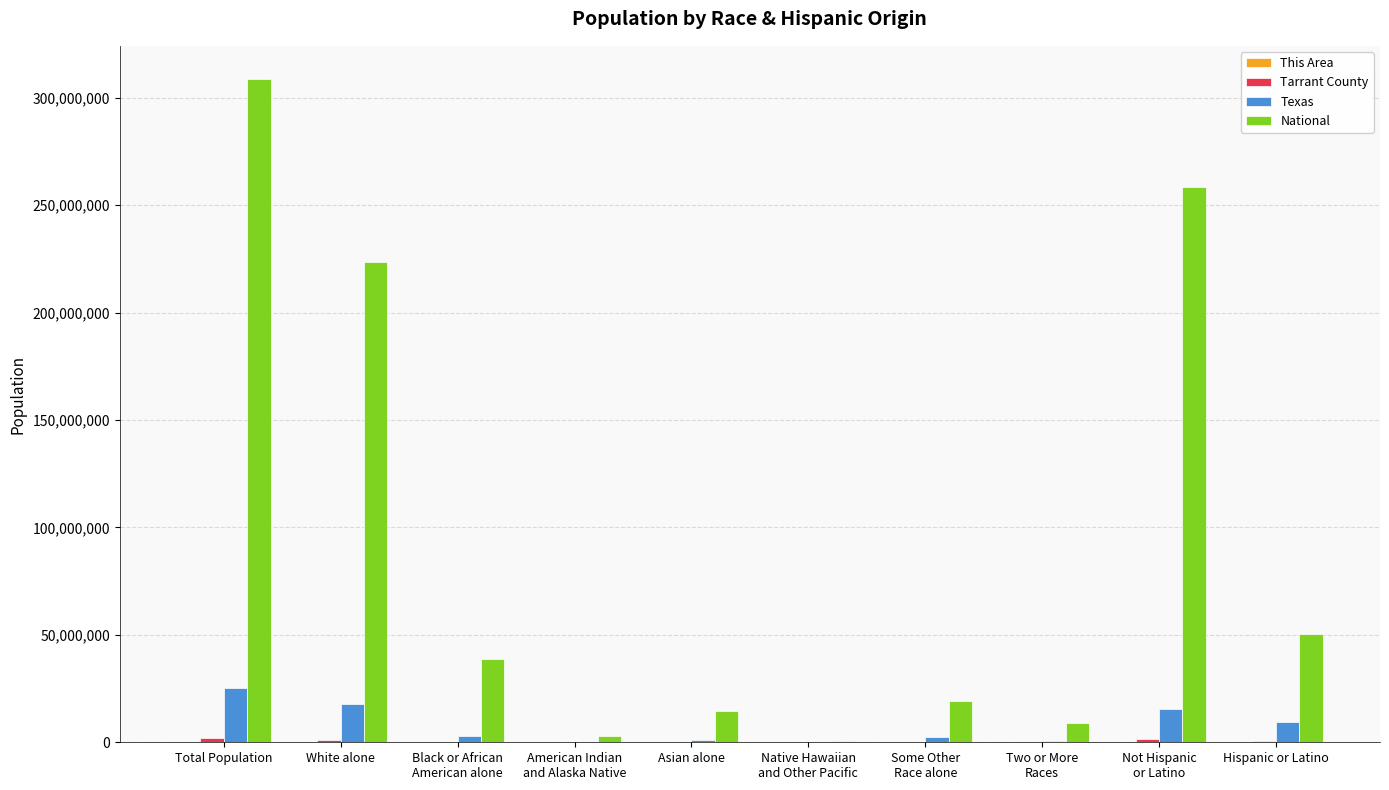

Which series has the largest total across all categories?

National